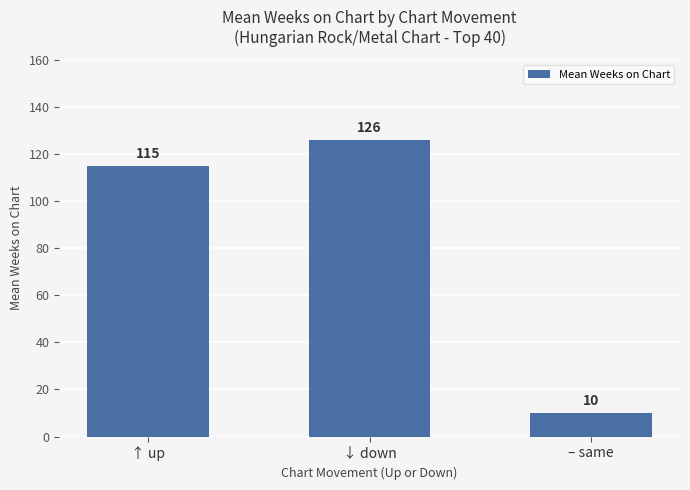

What is the sum of all values?

251